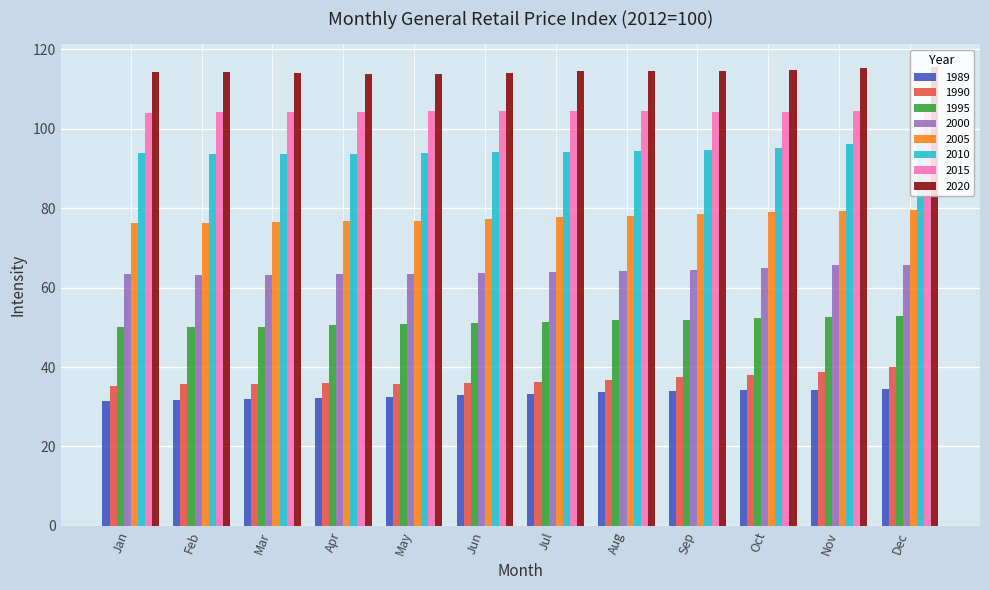

What is the sum of the 2000 values at Oct and Nov?

130.6